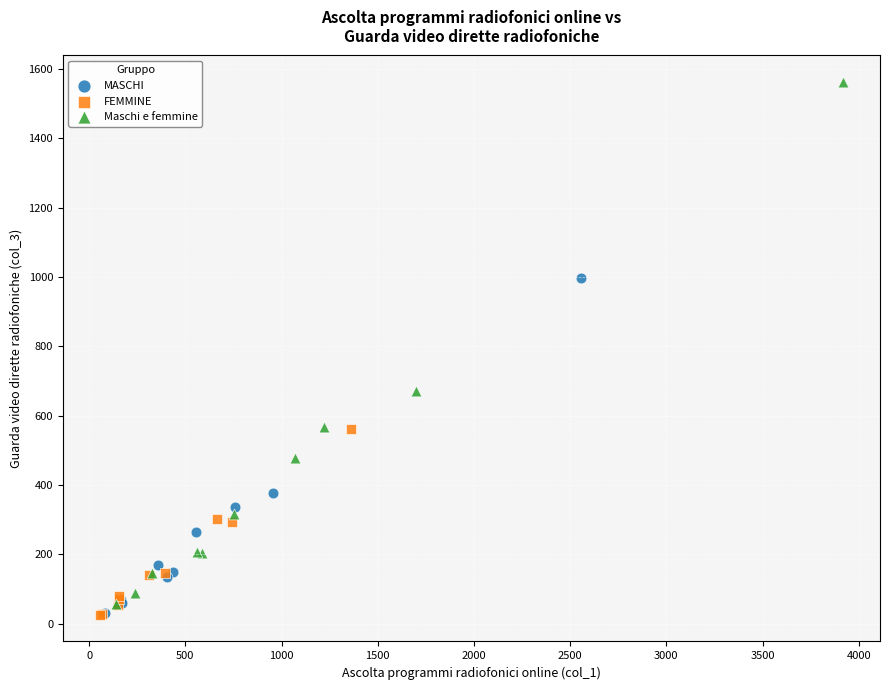

Which series has the widest spread of Y values?

Maschi e femmine